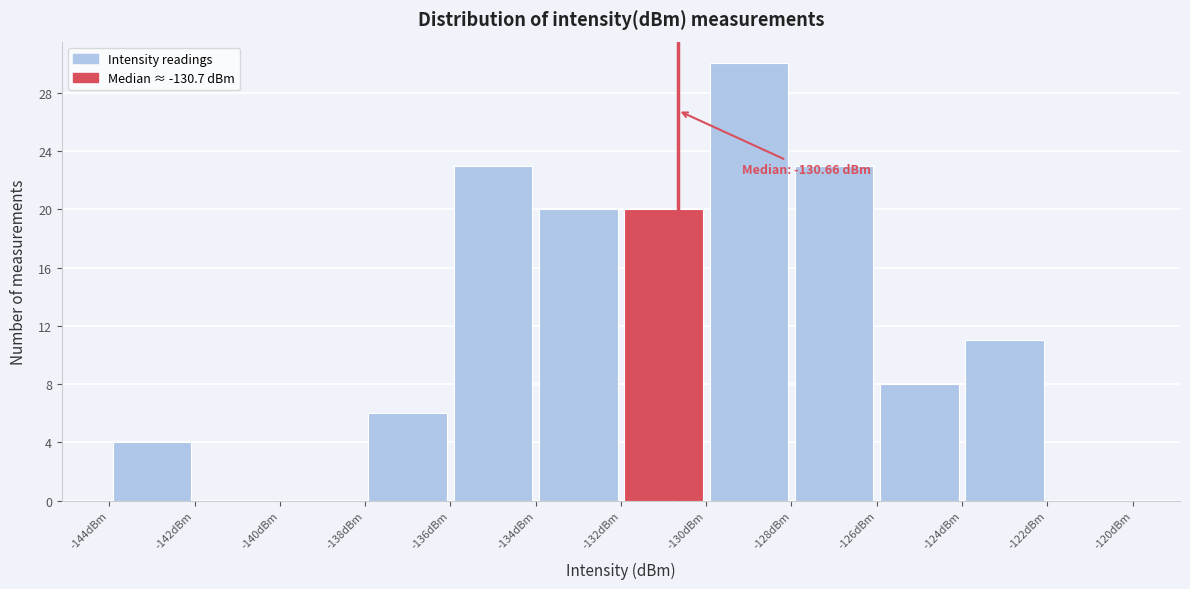

Which range on the x-axis has the tallest bar?

-130 to -128